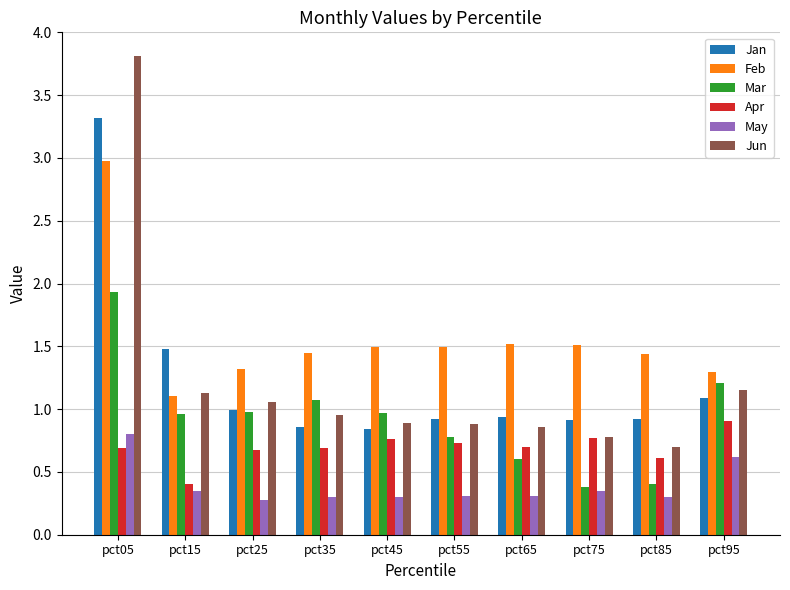

Rank the series by their maximum value, from highest to lowest.

Jun, Jan, Feb, Mar, Apr, May